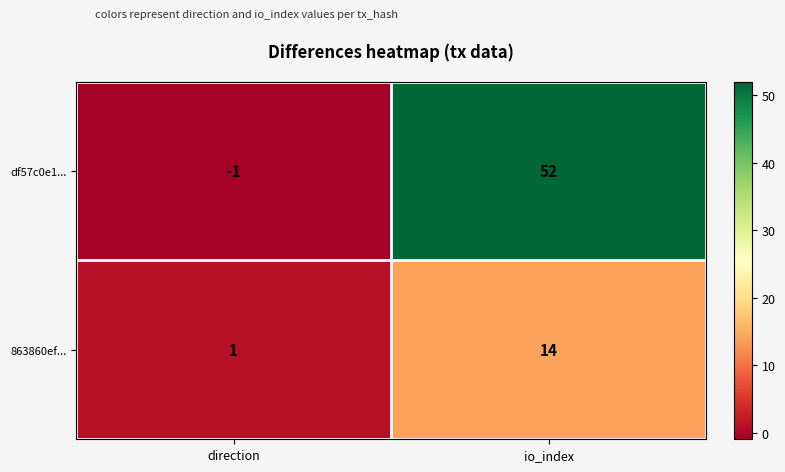

What is the spread (max minus min) of values at io_index?

38